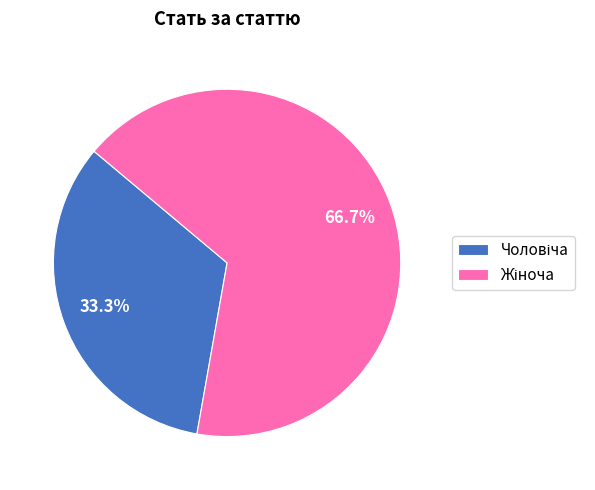

Is there any slice that represents more than half of the pie?

Yes